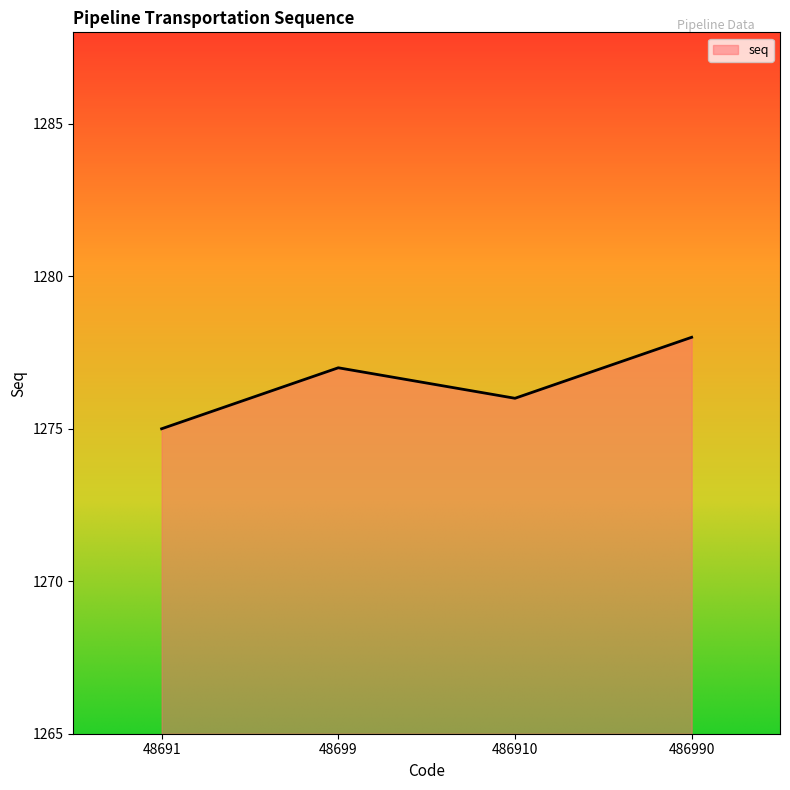

Reading right to left, transcribe all the data shown in this chart.

1278	1276	1277	1275